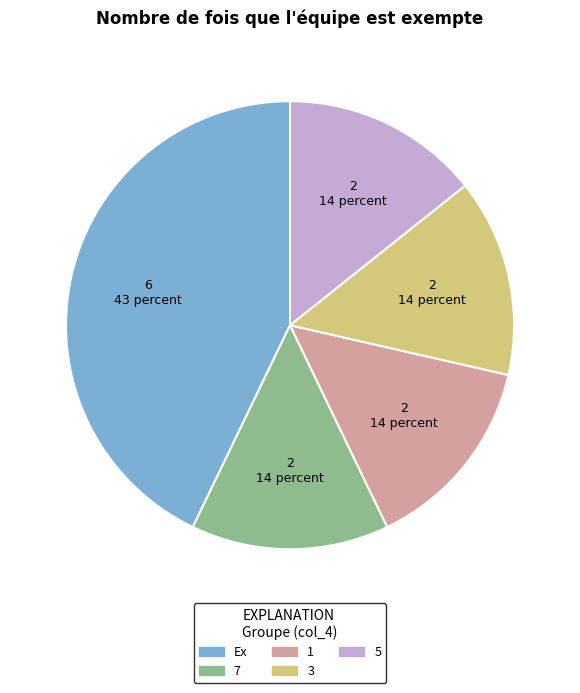

Is there a majority slice in this chart?

No